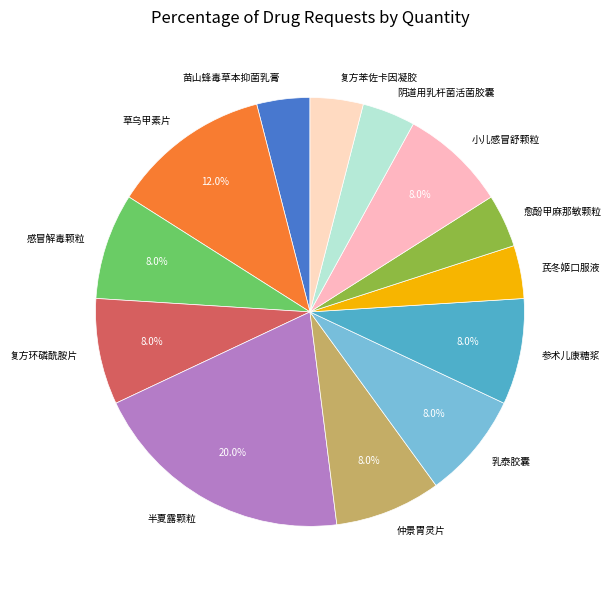

What percentage is the 草乌甲素片 slice, to the nearest percent?

12%